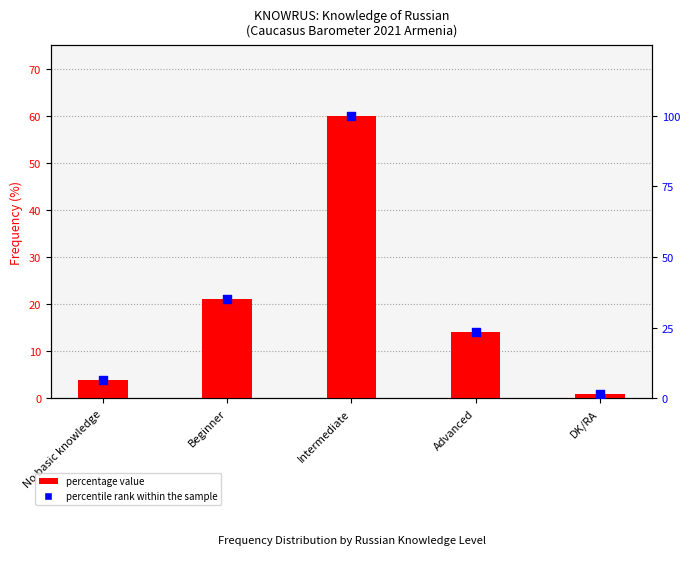

What is the total value across all series at Intermediate?

160.0